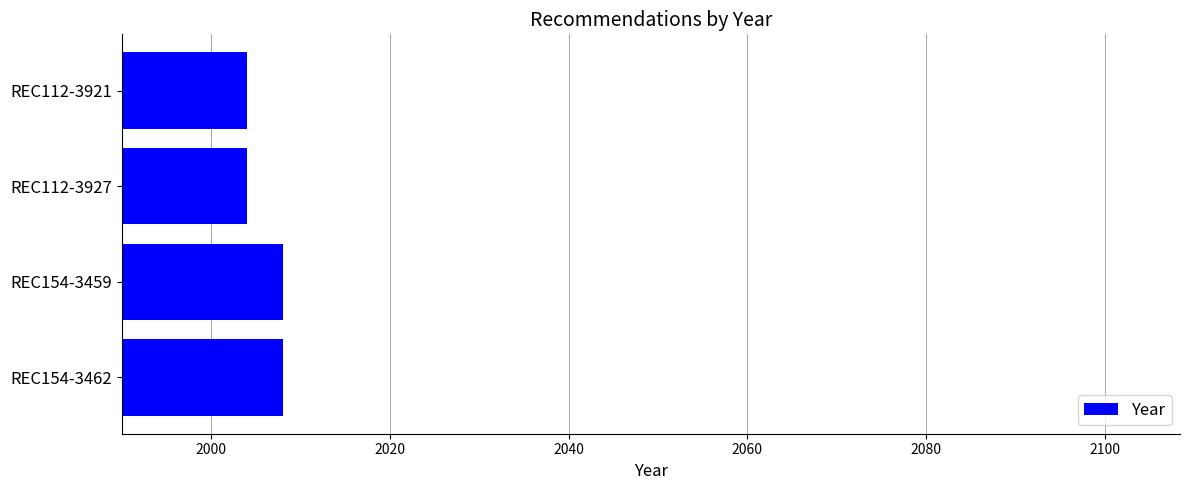

The value at REC154-3462 is 3560. True or false?

False